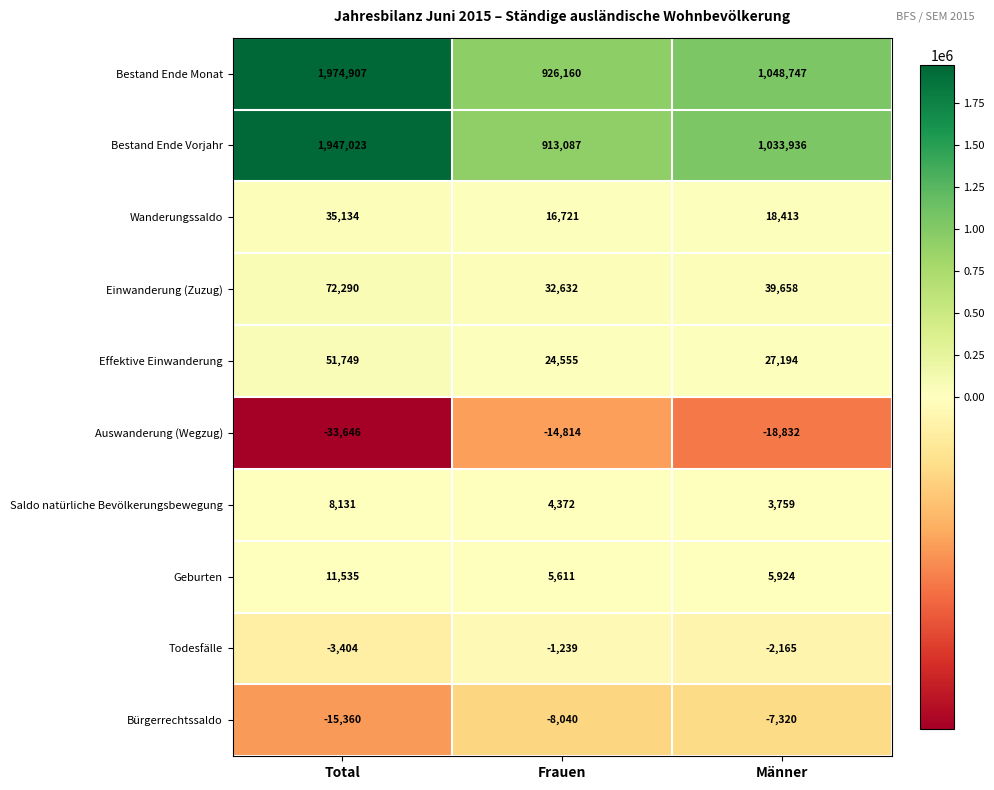

What is the difference between the maximum and minimum values in the Auswanderung (Wegzug) series?

18832